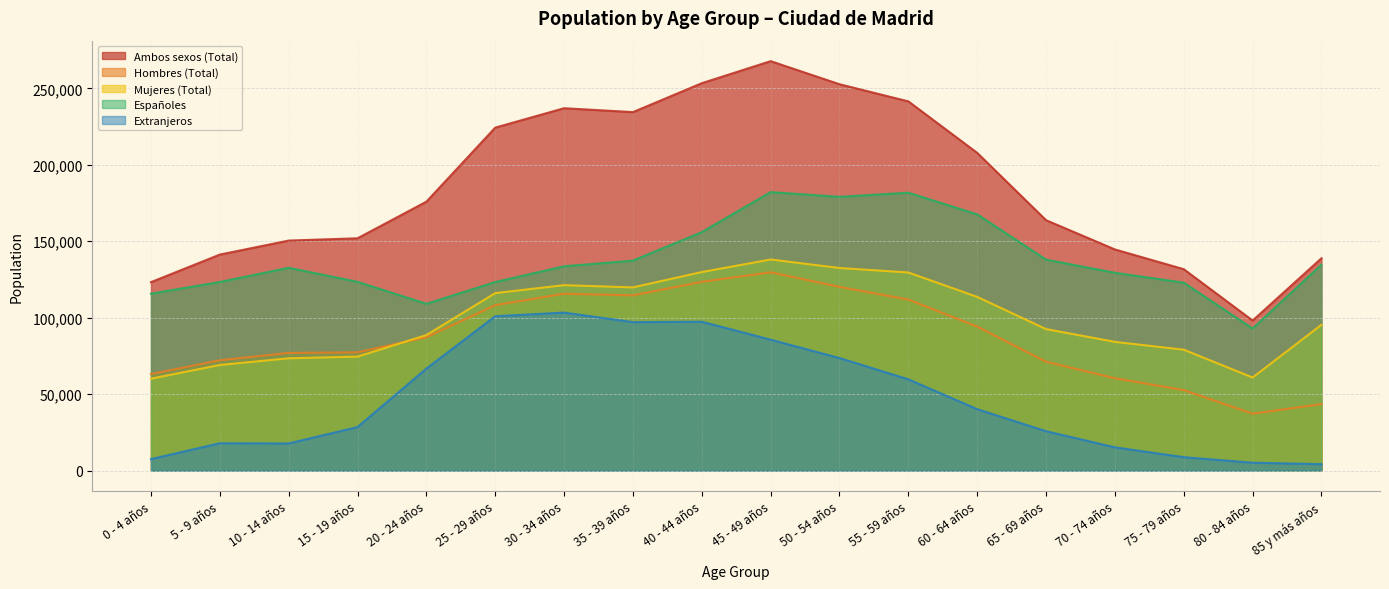

The value of Hombres (Total) at 45 - 49 años is 33943. True or false?

False